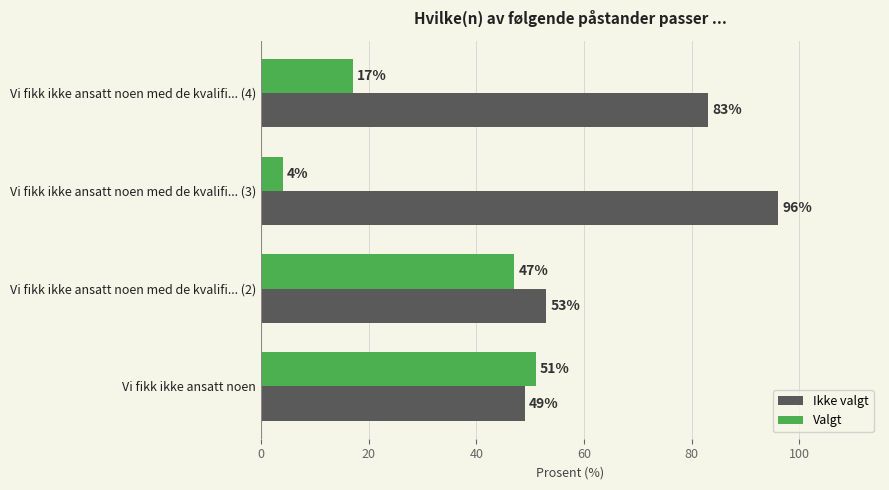

Is it true that Ikke valgt equals 12 at Vi fikk ikke ansatt noen med de kvalifi... (2)?

False